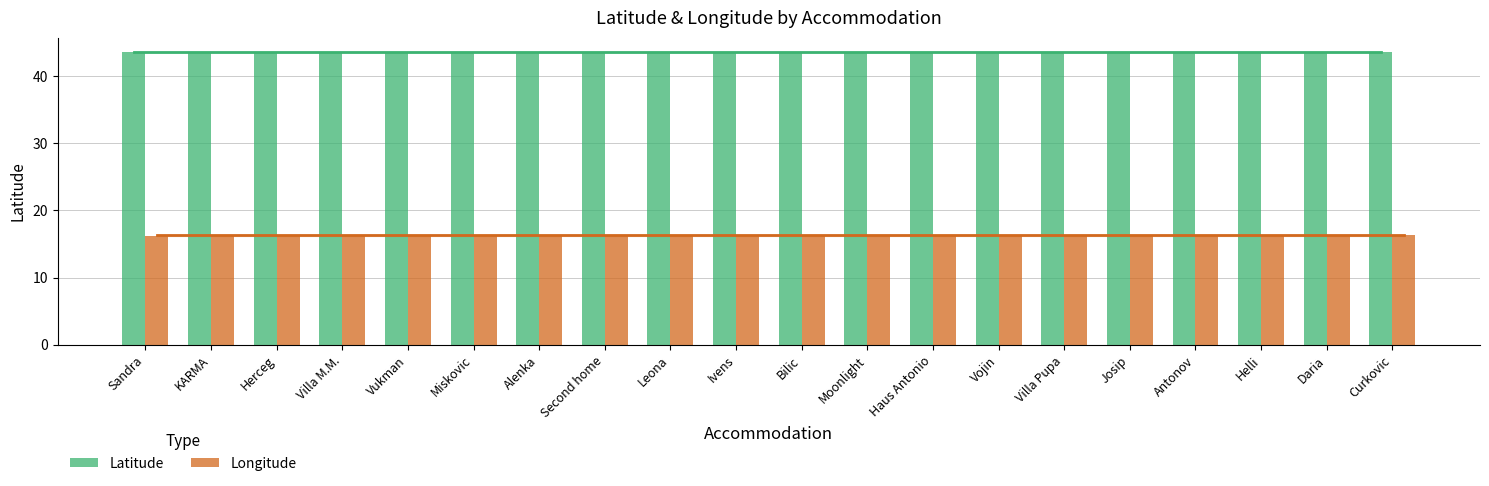

The value of Latitude at Vukman is 43.5. True or false?

True